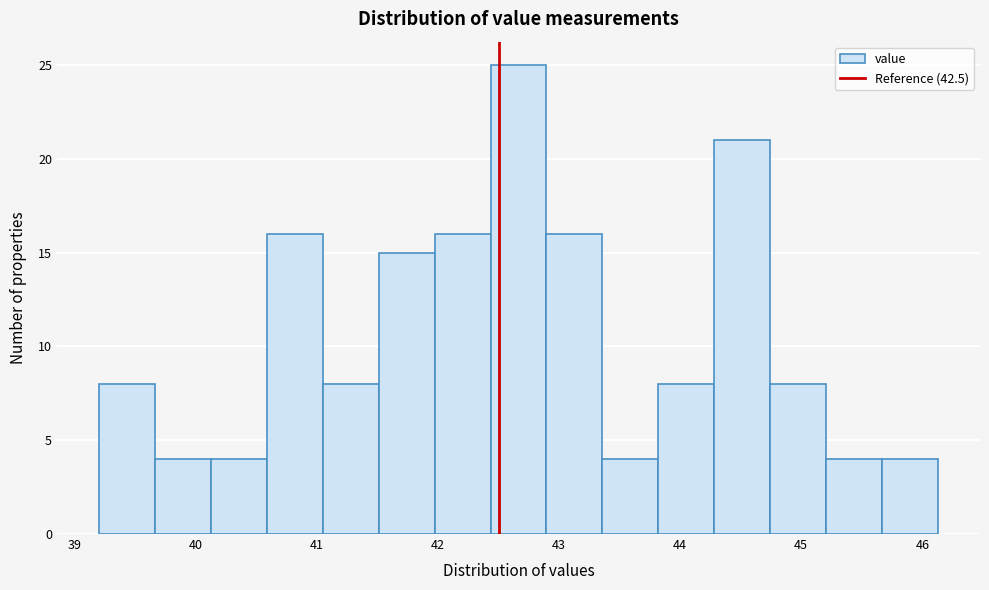

Reading left to right, list every bar in this chart as the range it spans on the x-axis followed by its height. Neither the bar edges nor the heights are printed on the chart, so give them approximately, as read against the axes.

39.2 to 39.7: 8
39.7 to 40.1: 4
40.1 to 40.6: 4
40.6 to 41.0: 16
41.0 to 41.5: 8
41.5 to 42.0: 15
42.0 to 42.4: 16
42.4 to 42.9: 25
42.9 to 43.4: 16
43.4 to 43.8: 4
43.8 to 44.3: 8
44.3 to 44.7: 21
44.7 to 45.2: 8
45.2 to 45.7: 4
45.7 to 46.1: 4